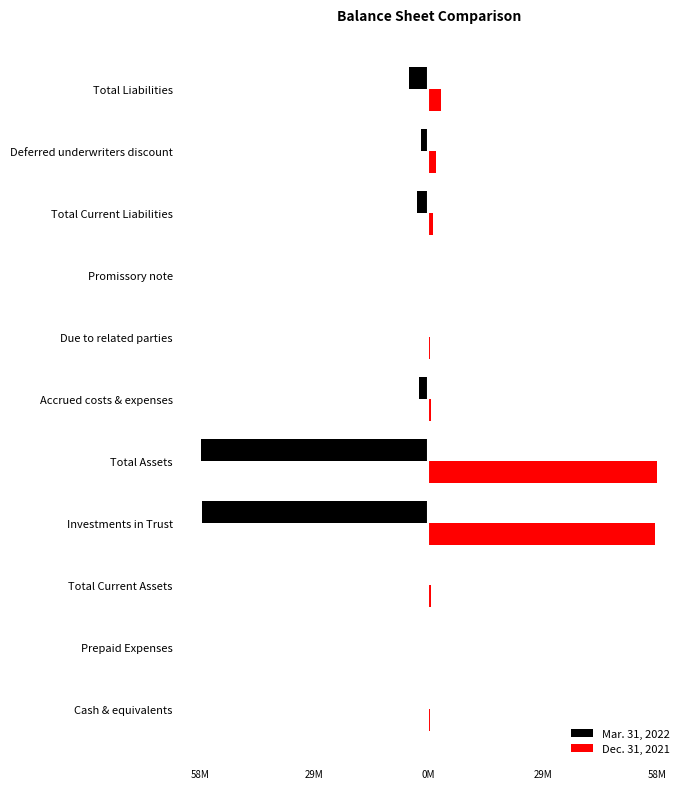

List the series in order of their overall mean, lowest first.

Mar. 31, 2022, Dec. 31, 2021